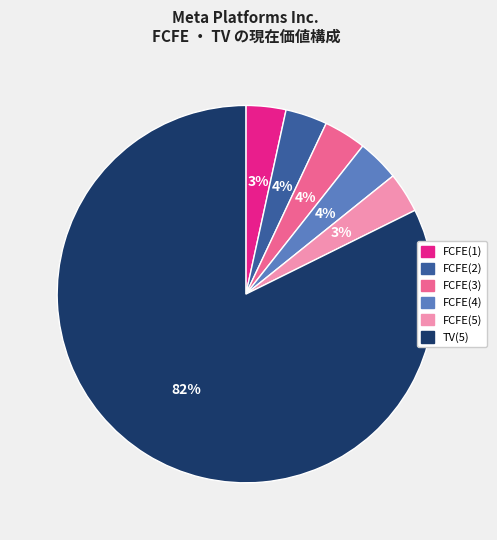

Is it true that FCFE(4) is 18% of the pie?

False